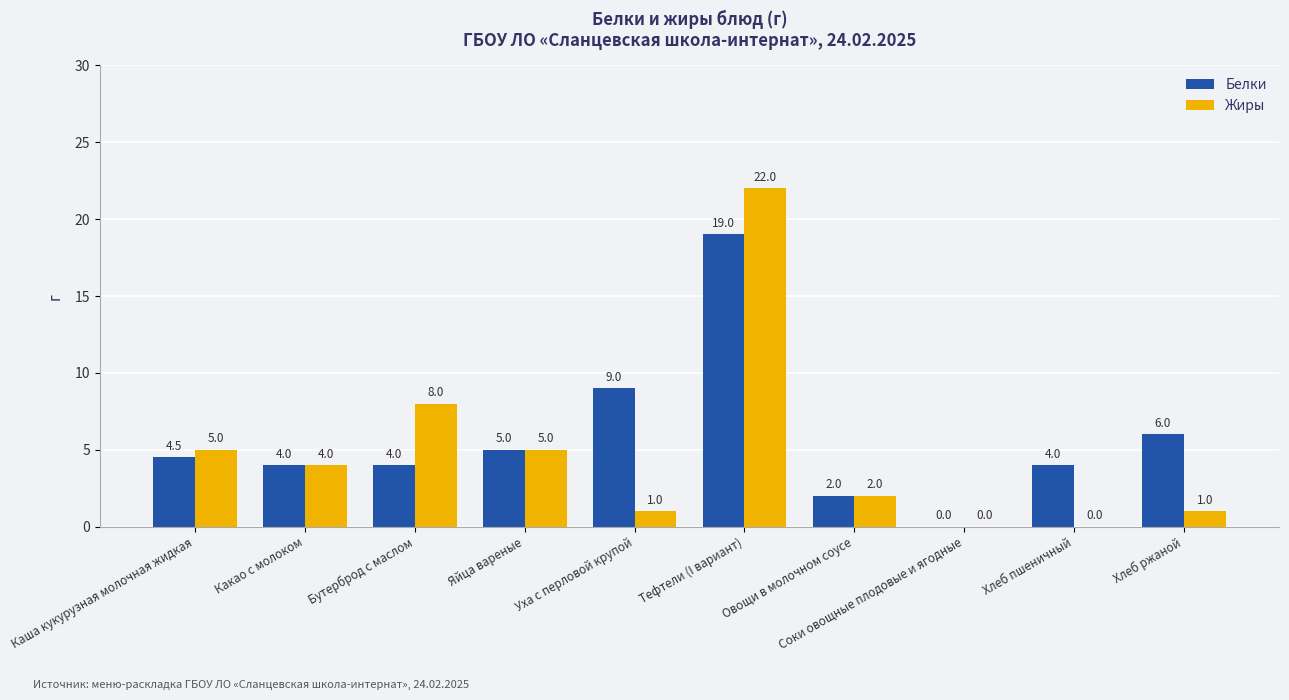

Which series changed the most between Каша кукурузная молочная жидкая and Уха с перловой крупой?

Белки